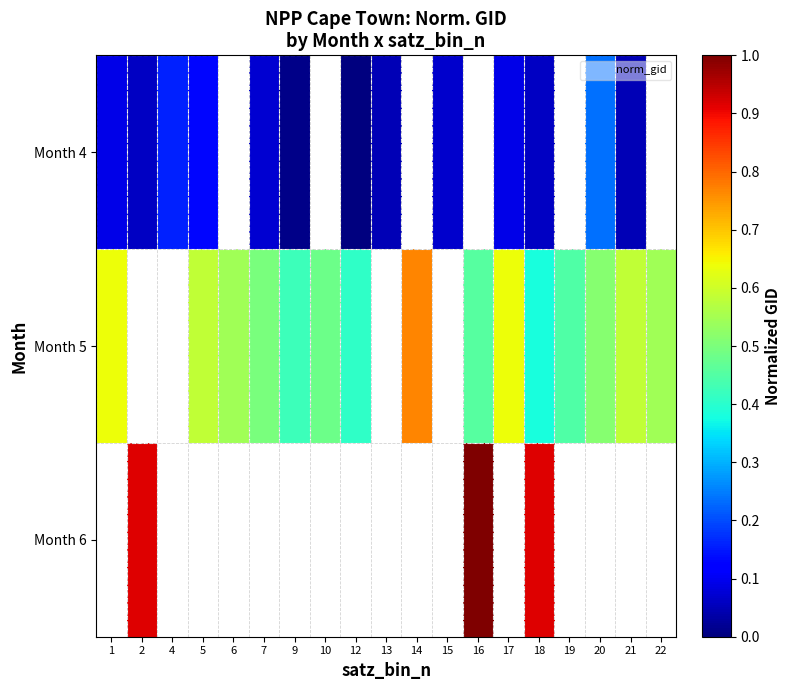

How many data points in Month 5 are above 0?

15